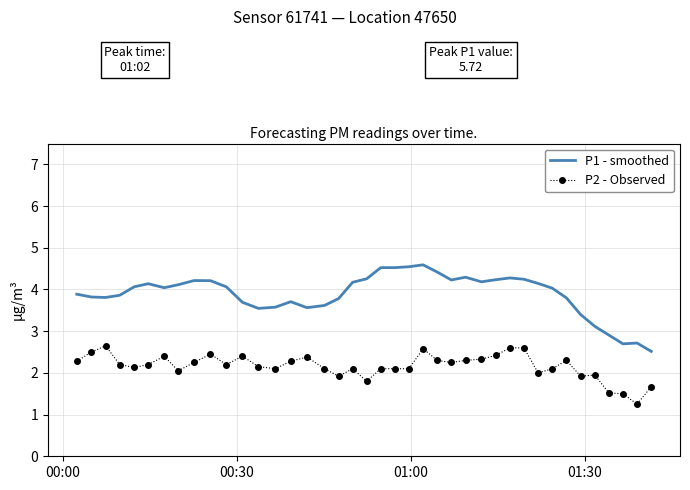

Which series has the largest total across all categories?

P1 - smoothed